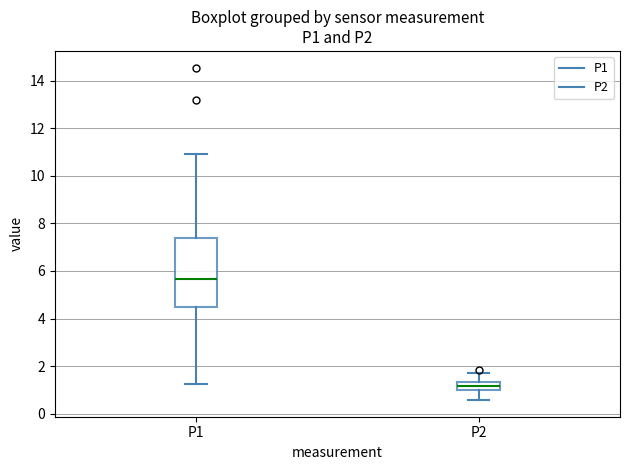

Which box is the tallest, from its lower edge to its upper edge?

P1